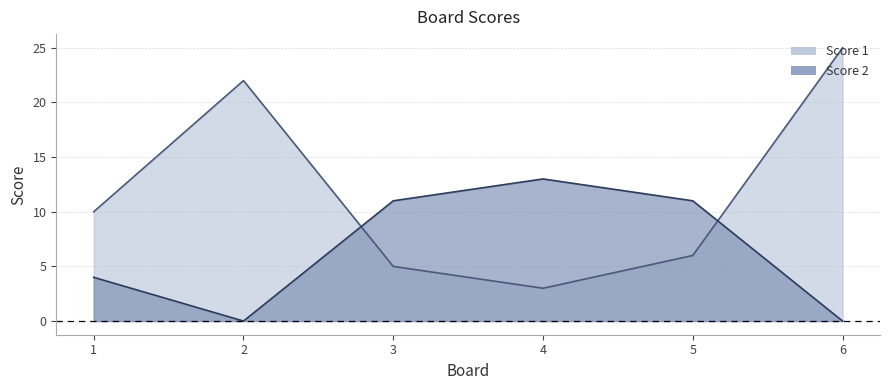

What is the difference between the second highest and second lowest values in the Score 1 series?

17